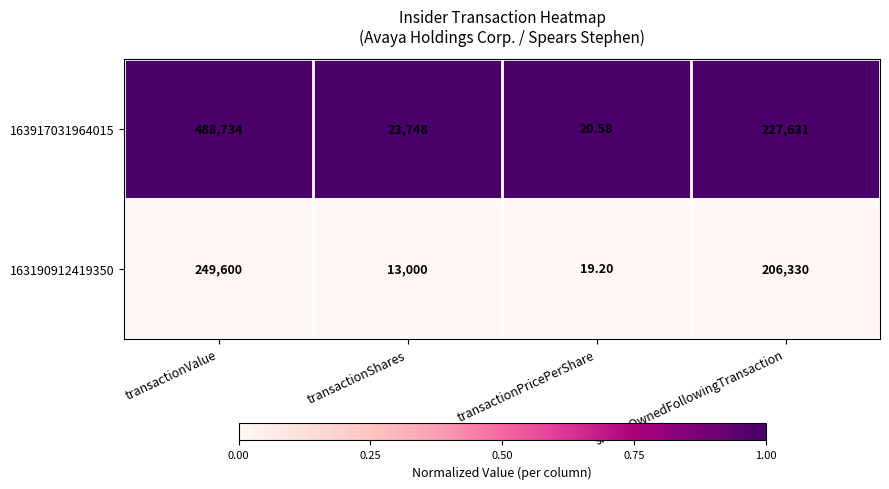

What is the total value across all series at transactionPricePerShare?

39.8